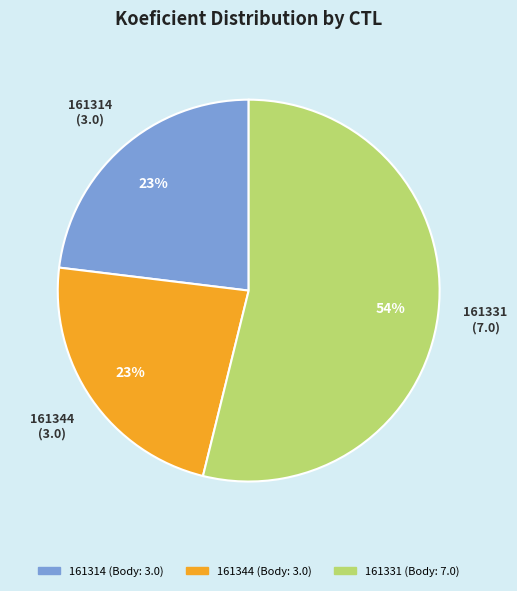

Is 161344 the majority of the pie?

No